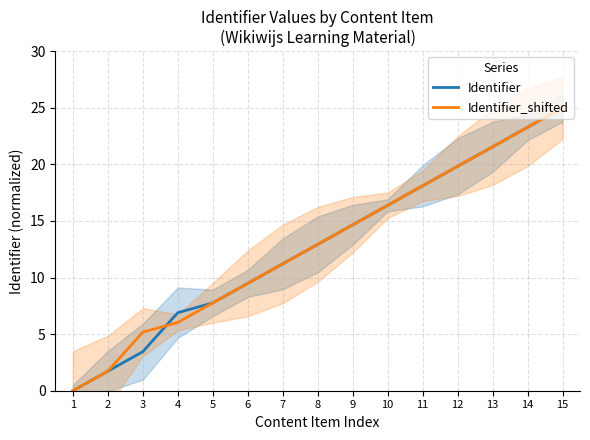

Reading left to right, what are all the values shown in this chart?

Identifier: 1=0.0	2=1.7	3=3.4	4=6.9	5=7.8	6=9.5	7=11.2	8=12.9	9=14.7	10=16.4	11=18.1	12=19.8	13=21.6	14=23.3	15=25.0
Identifier_shifted: 1=0.0	2=1.7	3=5.2	4=6.0	5=7.8	6=9.5	7=11.2	8=12.9	9=14.7	10=16.4	11=18.1	12=19.8	13=21.6	14=23.3	15=25.0